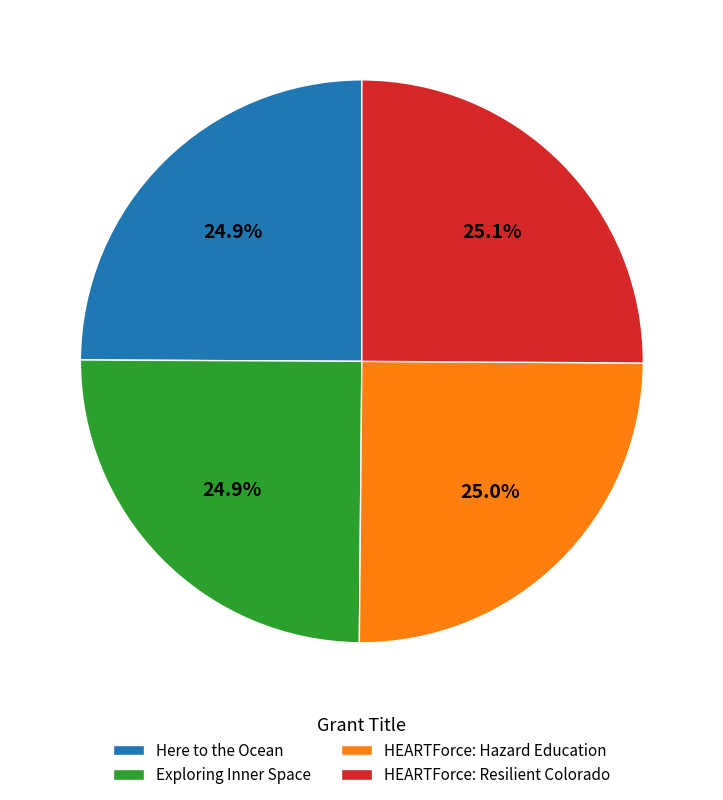

Approximately how many times larger is the value at HEARTForce: Resilient Colorado compared to Exploring Inner Space?

1.0